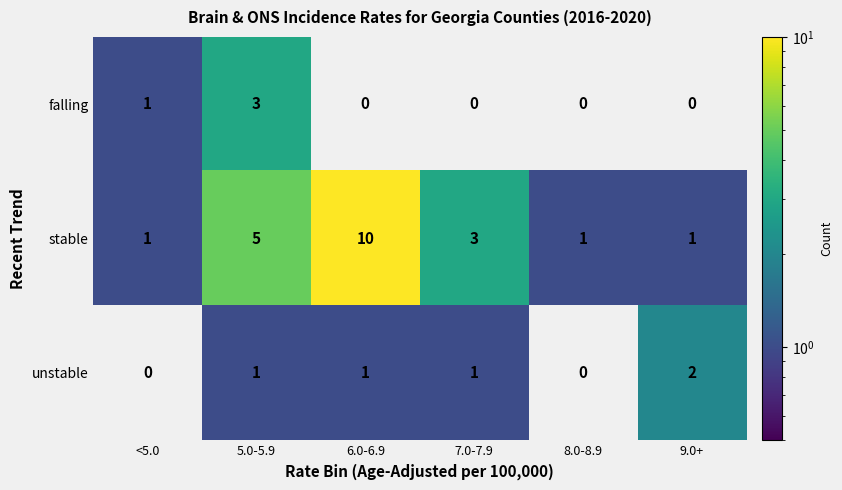

At which label does stable first exceed 3?

5.0-5.9